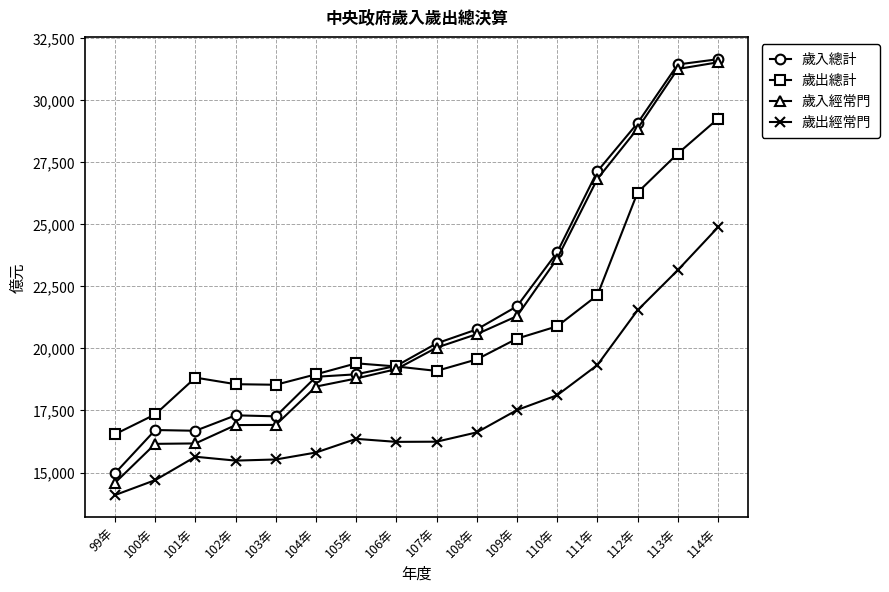

What is the label of the 1st point from the right?

114年